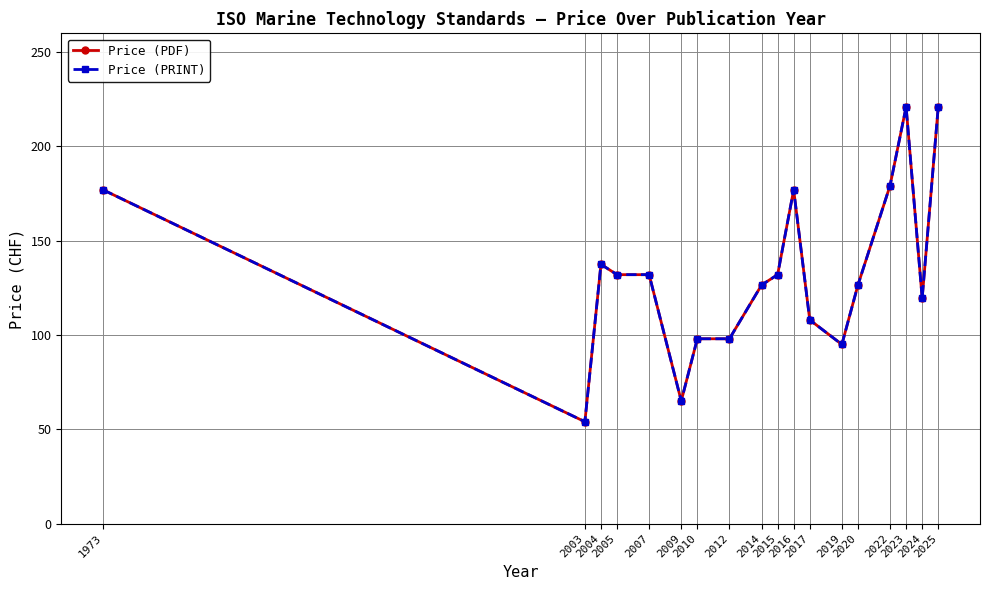

What is the difference between the maximum and minimum values in the Price (PDF) series?

167.0